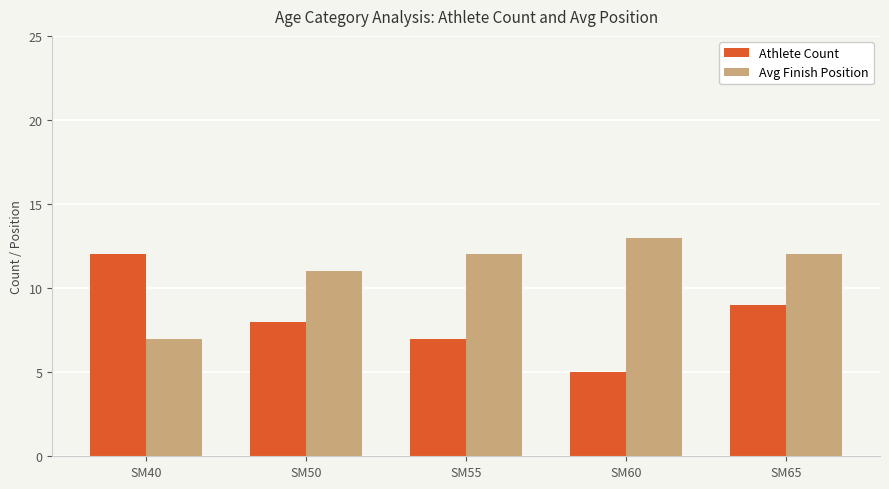

At which category is the sum across all series the highest?

SM65